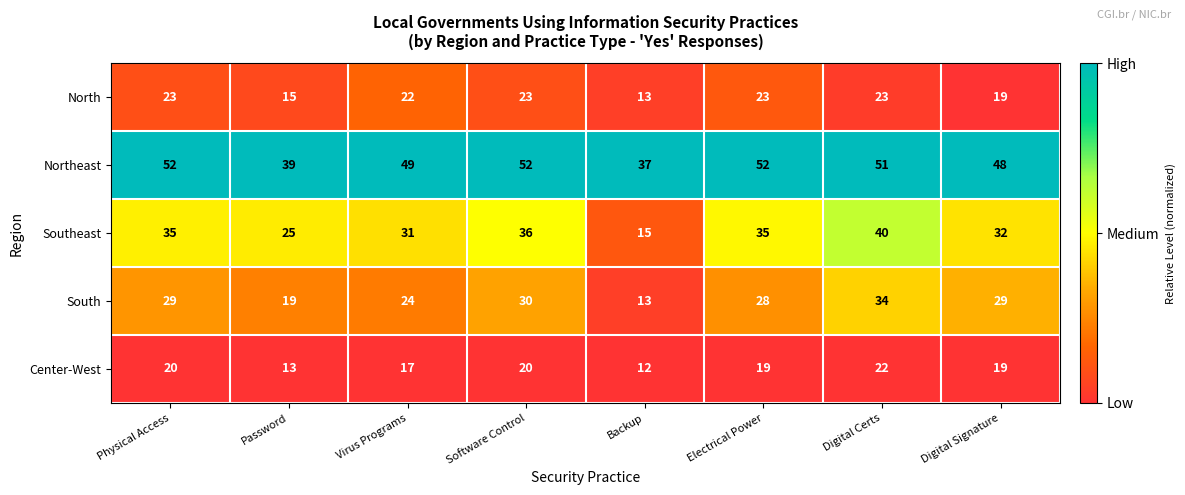

Where is Southeast nearest to the value 27?

Password